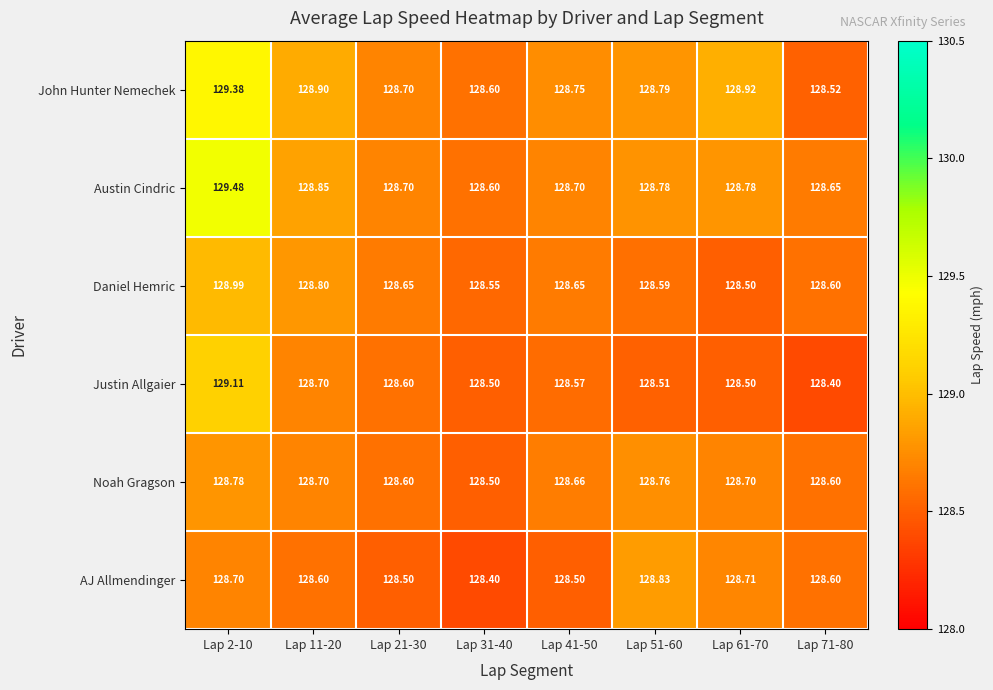

Which category has the highest value across all series?

Lap 2-10